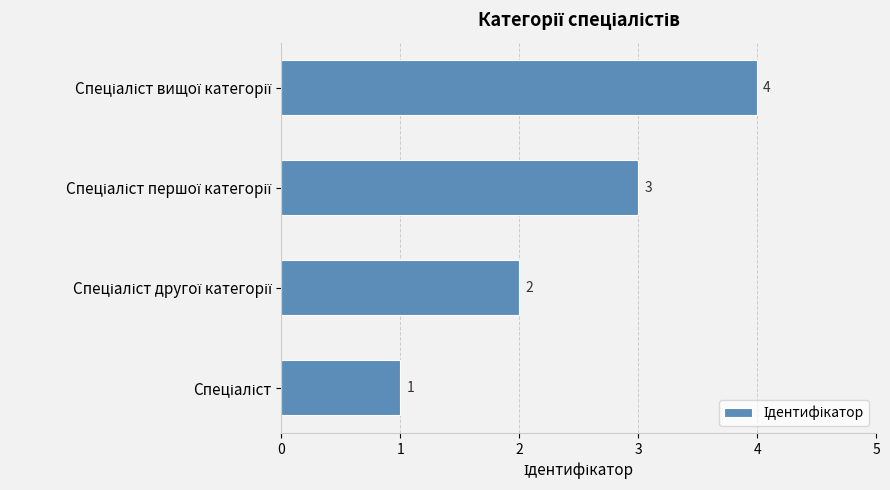

How many values are between 2 and 4?

3